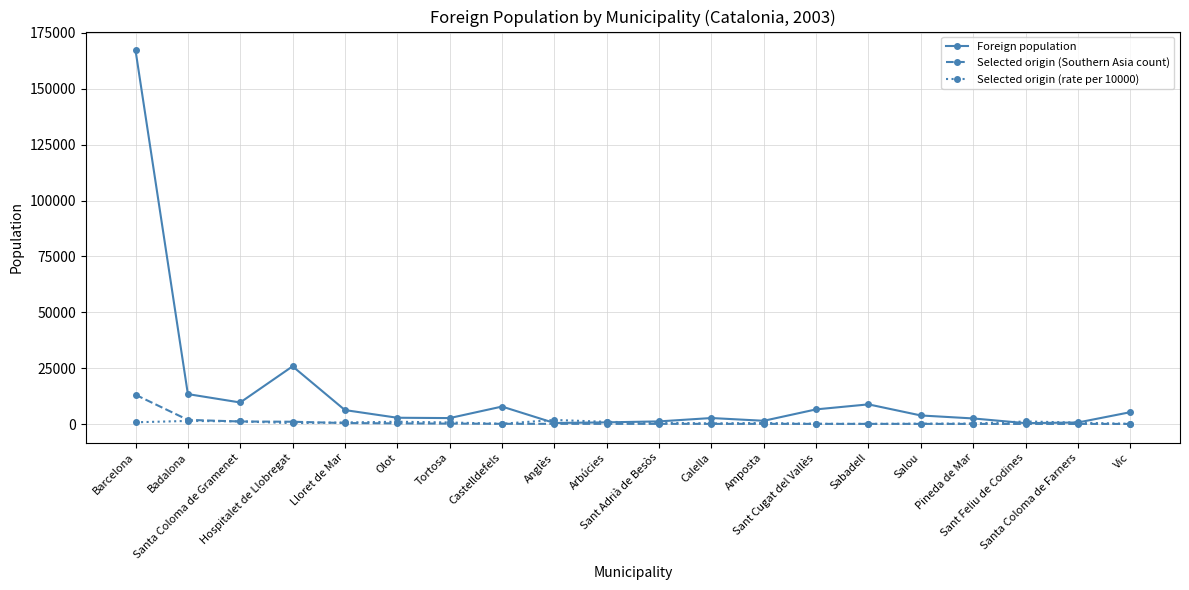

What is the value of the Selected origin (Southern Asia count) point at the 7th from the left?

187